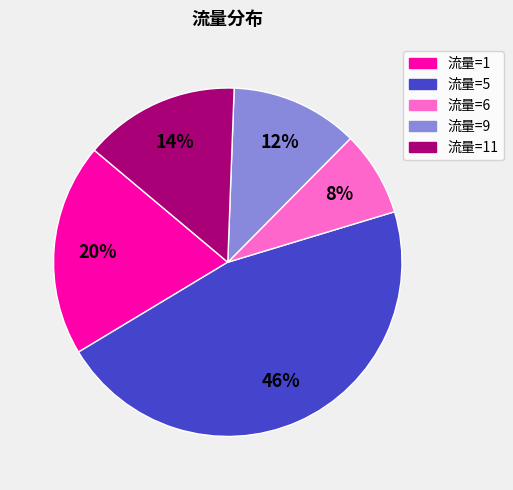

Is there a majority slice in this chart?

No